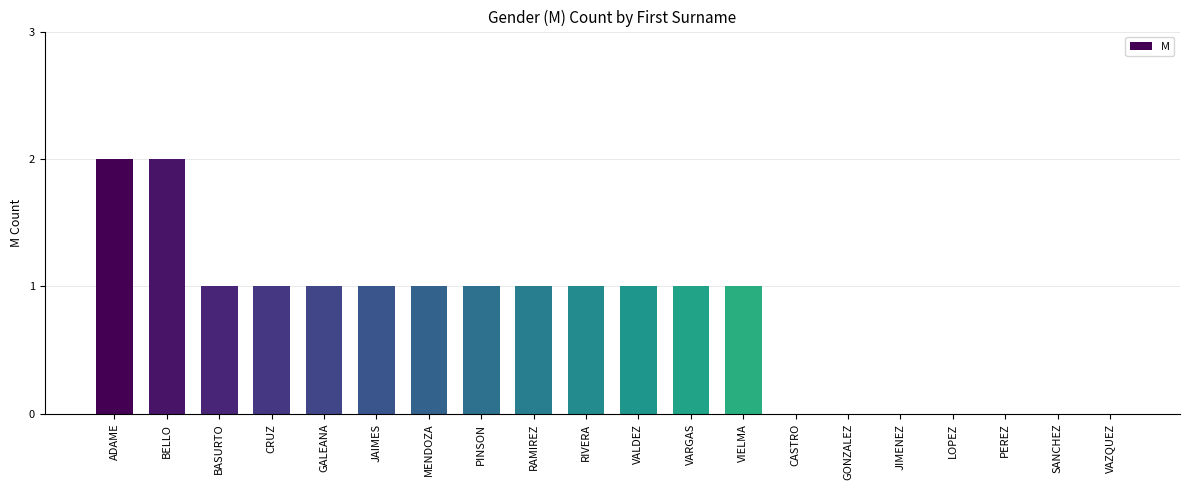

Reading left to right, what are all the values shown in this chart?

ADAME=2	BELLO=2	BASURTO=1	CRUZ=1	GALEANA=1	JAIMES=1	MENDOZA=1	PINSON=1	RAMIREZ=1	RIVERA=1	VALDEZ=1	VARGAS=1	VIELMA=1	CASTRO=0	GONZALEZ=0	JIMENEZ=0	LOPEZ=0	PEREZ=0	SANCHEZ=0	VAZQUEZ=0